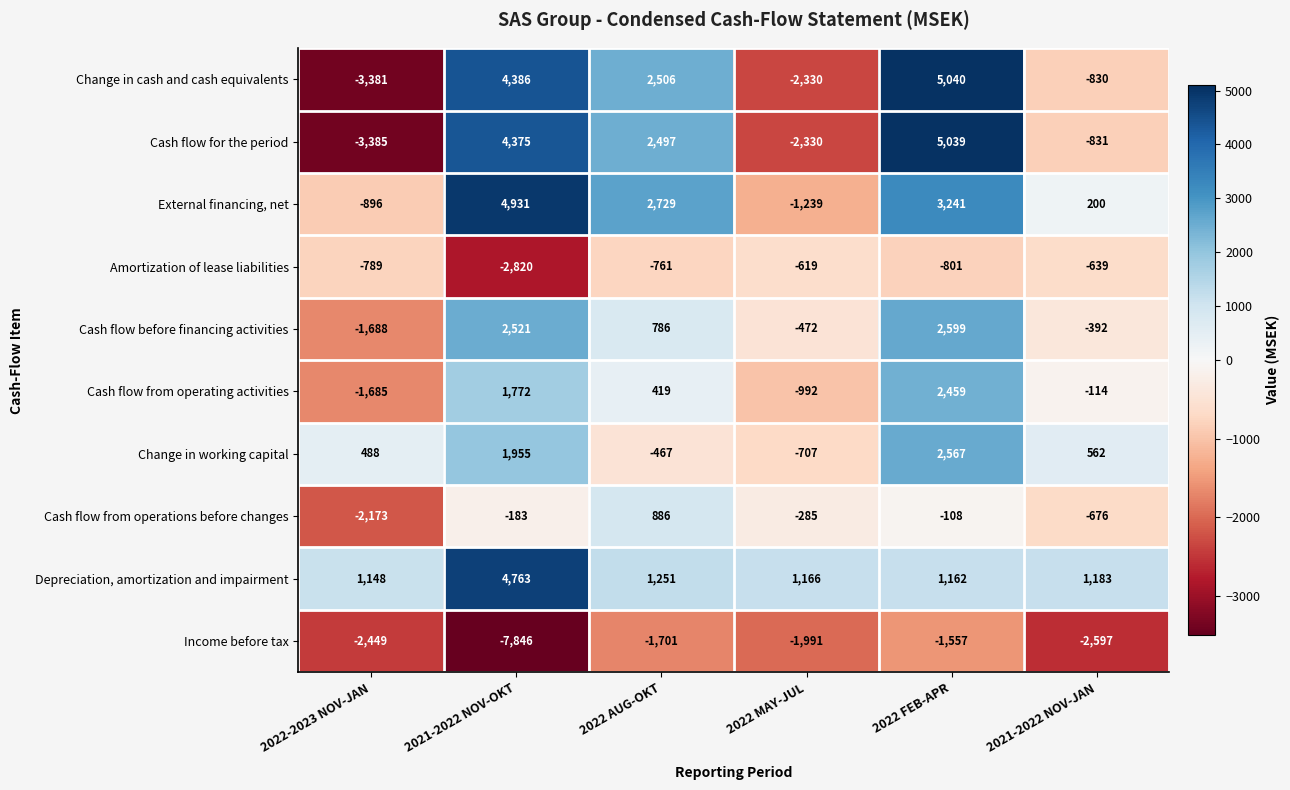

The value of Cash flow for the period at 2022-2023 NOV-JAN is -3385. True or false?

True